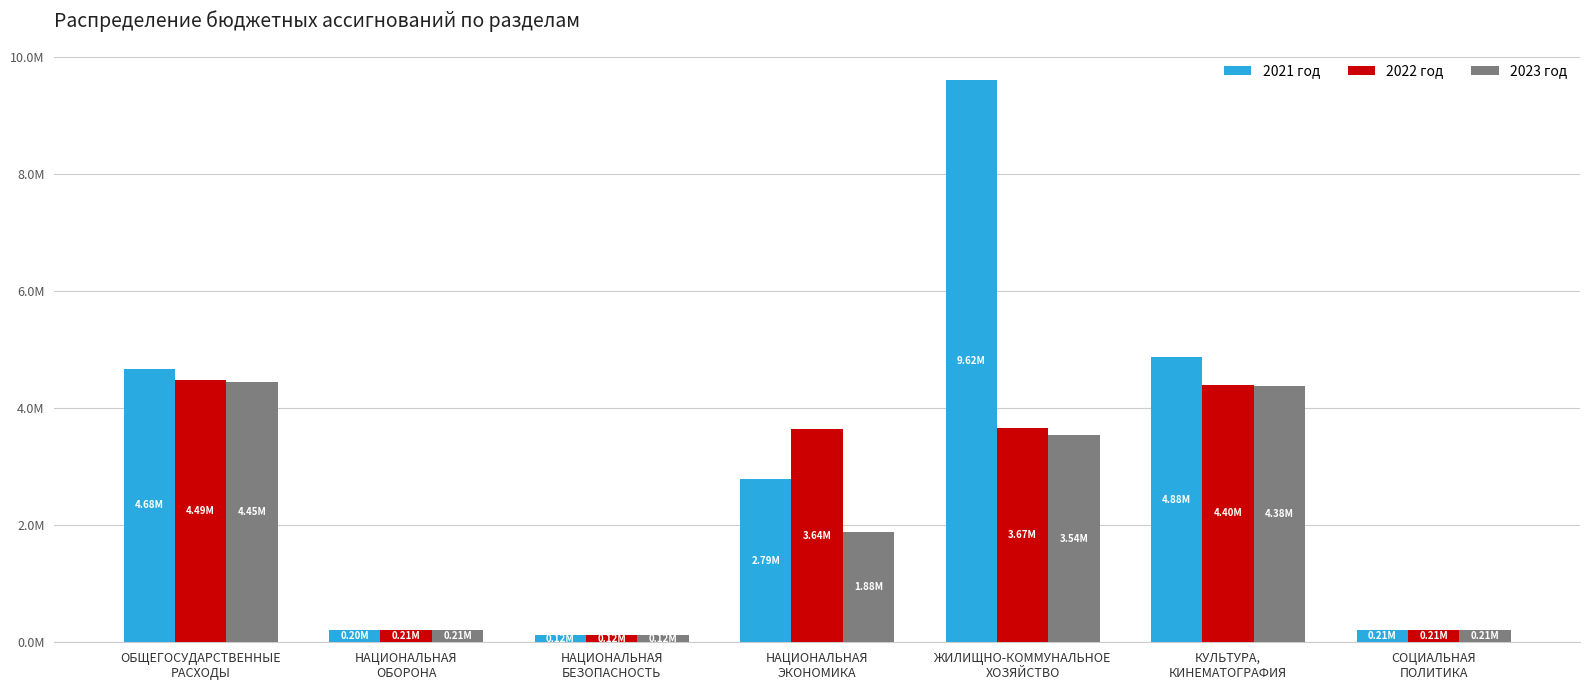

What is the label of the 1st bar from the right?

СОЦИАЛЬНАЯ
ПОЛИТИКА